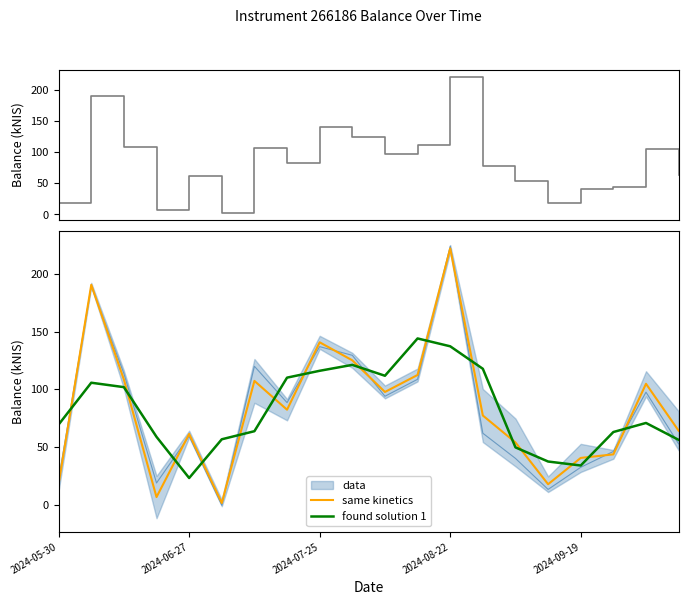

What is the highest value of the same kinetics series?

221.9